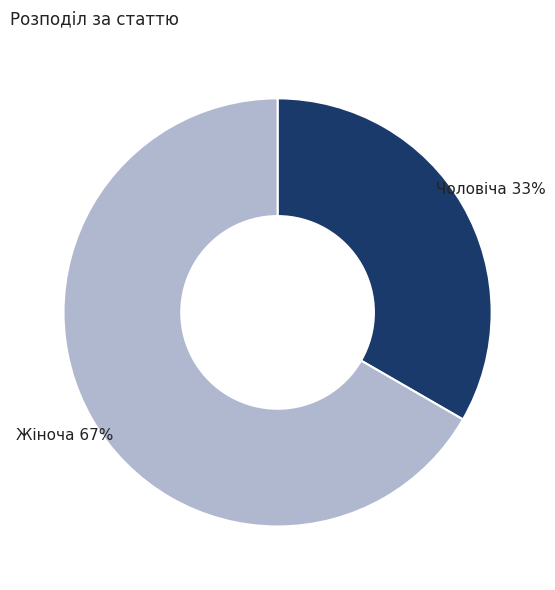

Combined, do Жіноча and Чоловіча account for over 50%?

Yes